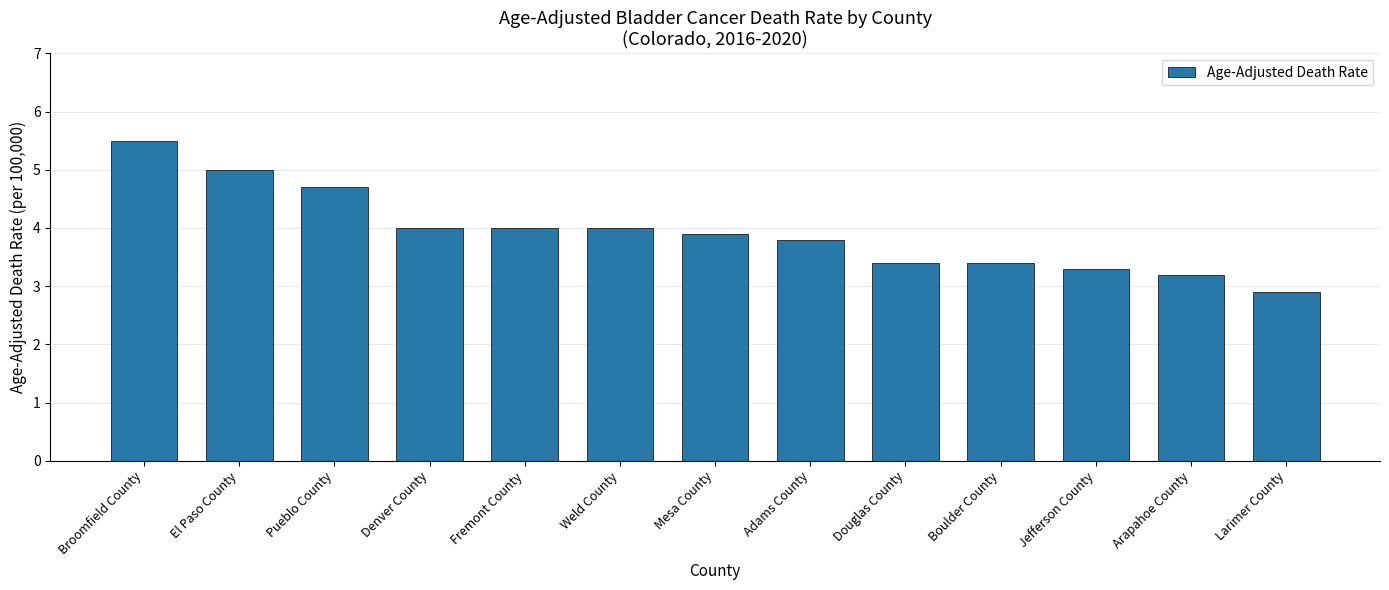

Which label corresponds to the smallest value in the chart?

Larimer County